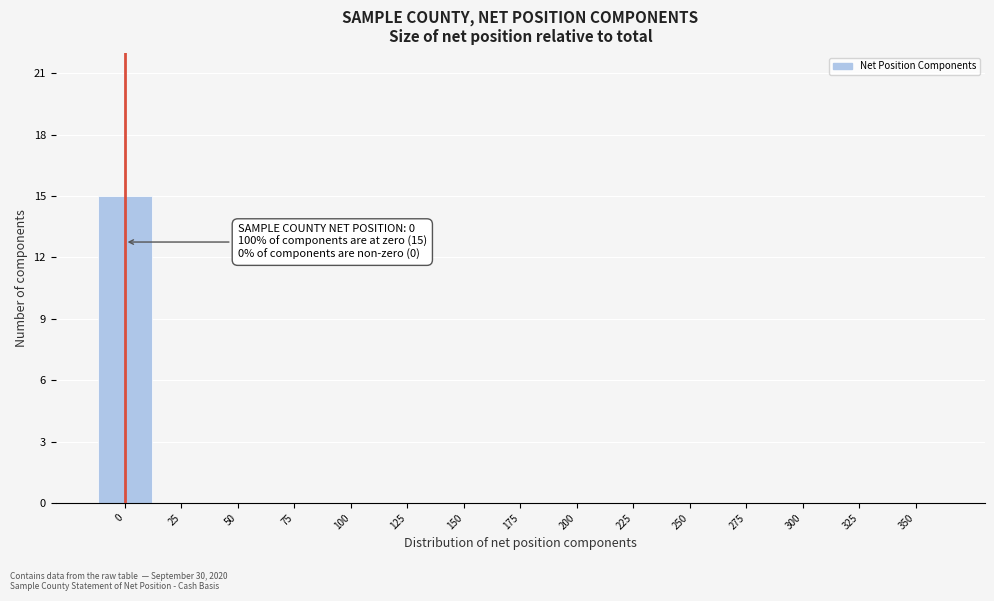

Reading right to left, list all the values displayed in this chart.

350=0	325=0	300=0	275=0	250=0	225=0	200=0	175=0	150=0	125=0	100=0	75=0	50=0	25=0	0=15